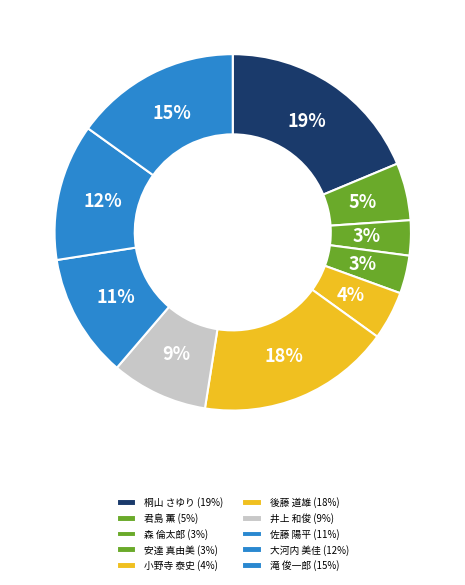

What is the total percentage of 滝 俊一郎 and 井上 和俊?

23.9%